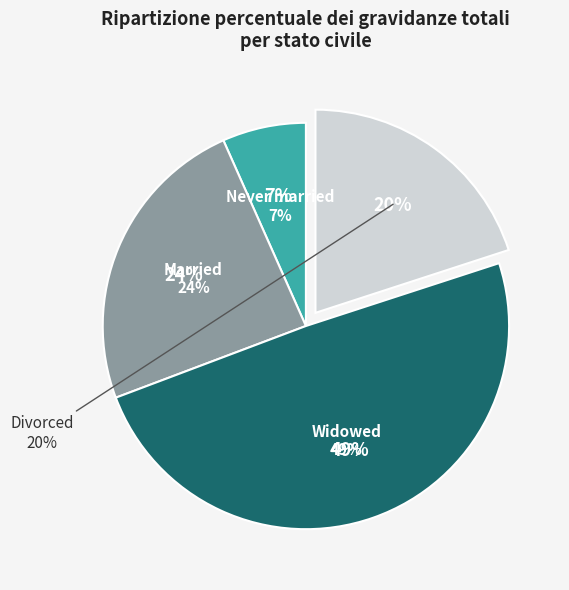

Does any single category account for the majority?

No